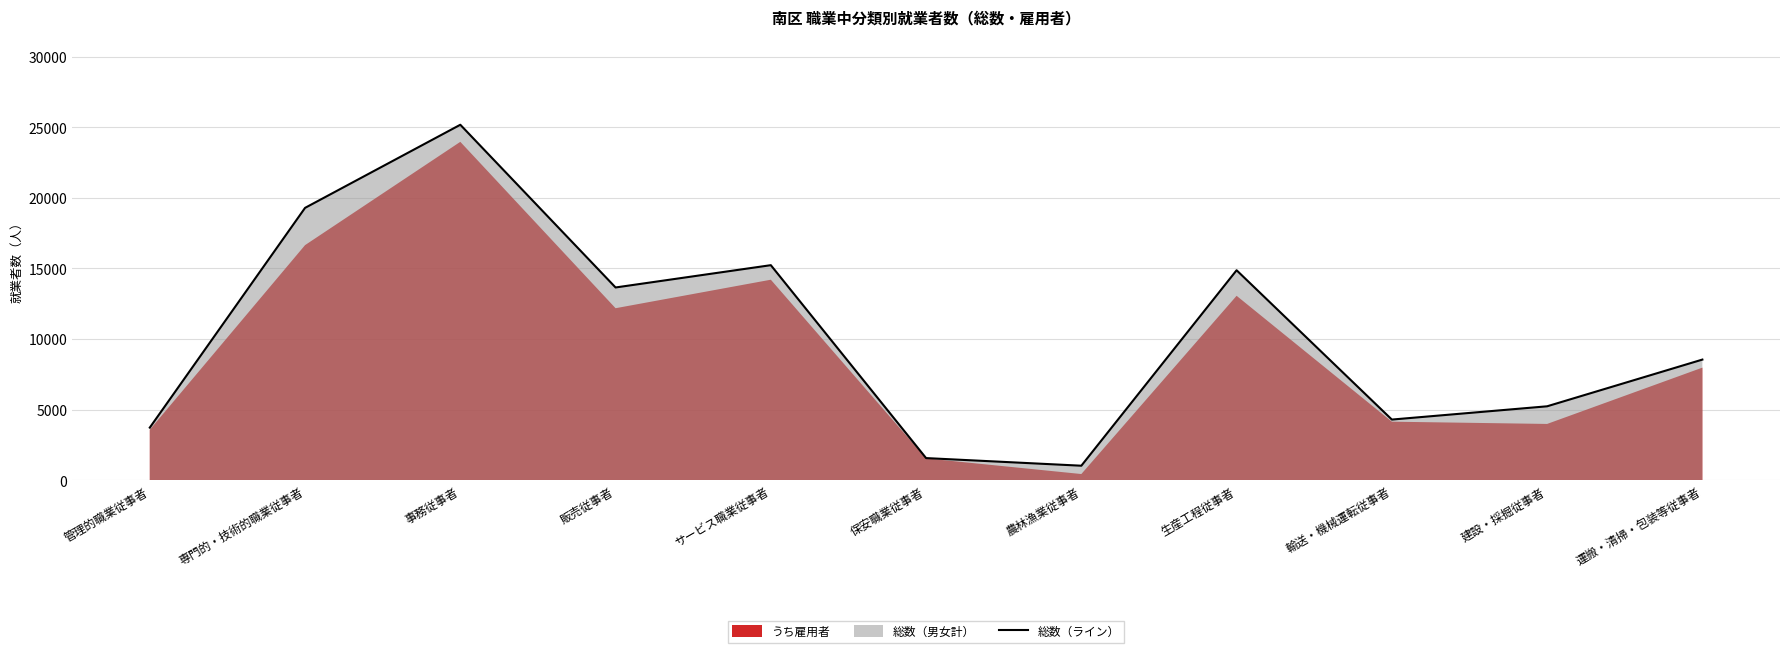

What is the average value?

10235